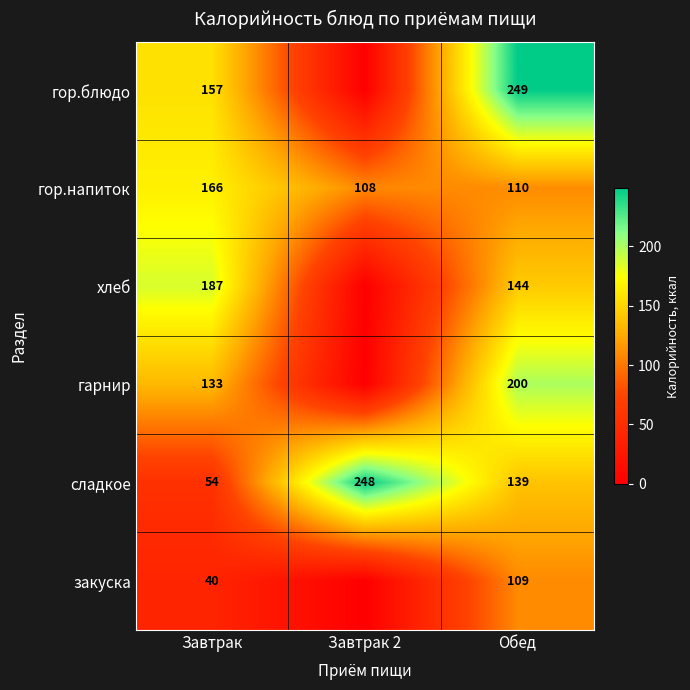

What is the difference between the maximum and minimum values in the сладкое series?

194